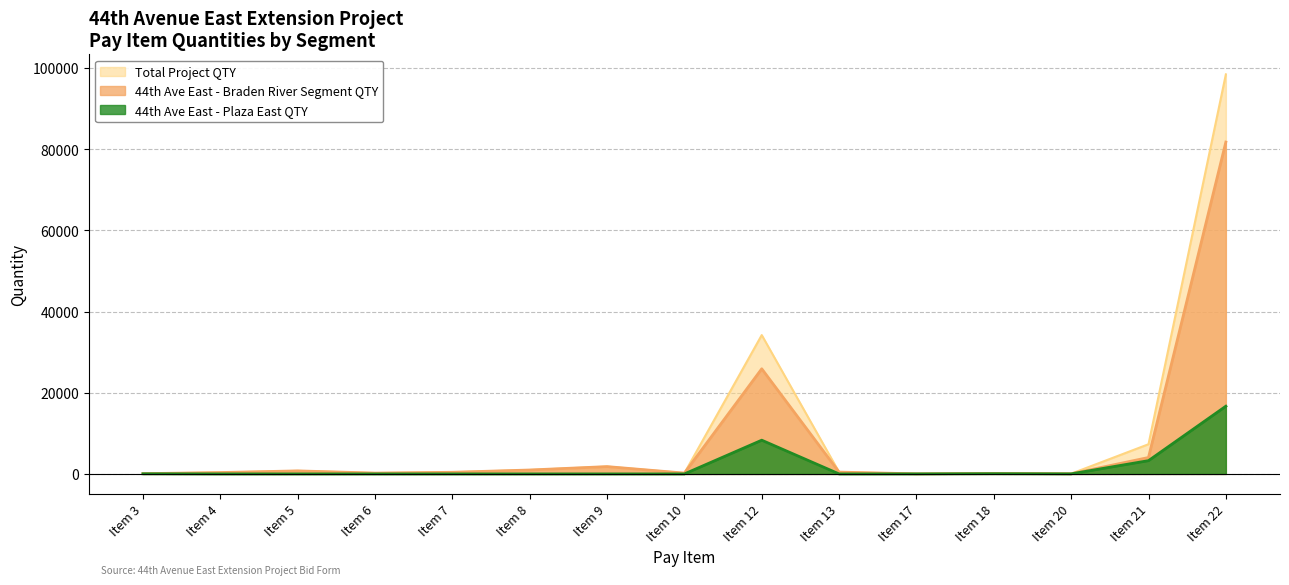

Reading left to right, what are all the values shown in this chart?

44th Ave East - Braden River Segment QTY: Item 3=60.0	Item 4=335.0	Item 5=744.0	Item 6=203.0	Item 7=400.0	Item 8=961.0	Item 9=1800.0	Item 10=200.0	Item 12=25889.0	Item 13=444.0	Item 17=17.8	Item 18=120.0	Item 20=40.1	Item 21=4041.0	Item 22=81736.0
44th Ave East - Plaza East QTY: Item 3=32.0	Item 4=0.0	Item 5=0.0	Item 6=0.0	Item 7=0.0	Item 8=0.0	Item 9=0.0	Item 10=0.0	Item 12=8307.0	Item 13=0.0	Item 17=5.3	Item 18=51.0	Item 20=11.1	Item 21=3269.0	Item 22=16678.0
Total Project QTY: Item 3=92.0	Item 4=335.0	Item 5=744.0	Item 6=203.0	Item 7=400.0	Item 8=961.0	Item 9=1800.0	Item 10=200.0	Item 12=34196.0	Item 13=444.0	Item 17=23.1	Item 18=171.0	Item 20=51.2	Item 21=7310.0	Item 22=98414.0